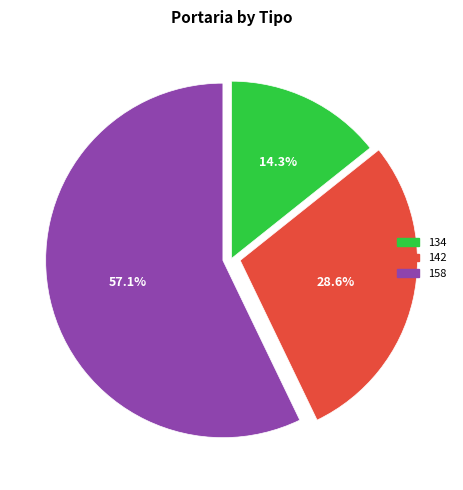

Which slice represents more than half of the pie?

158